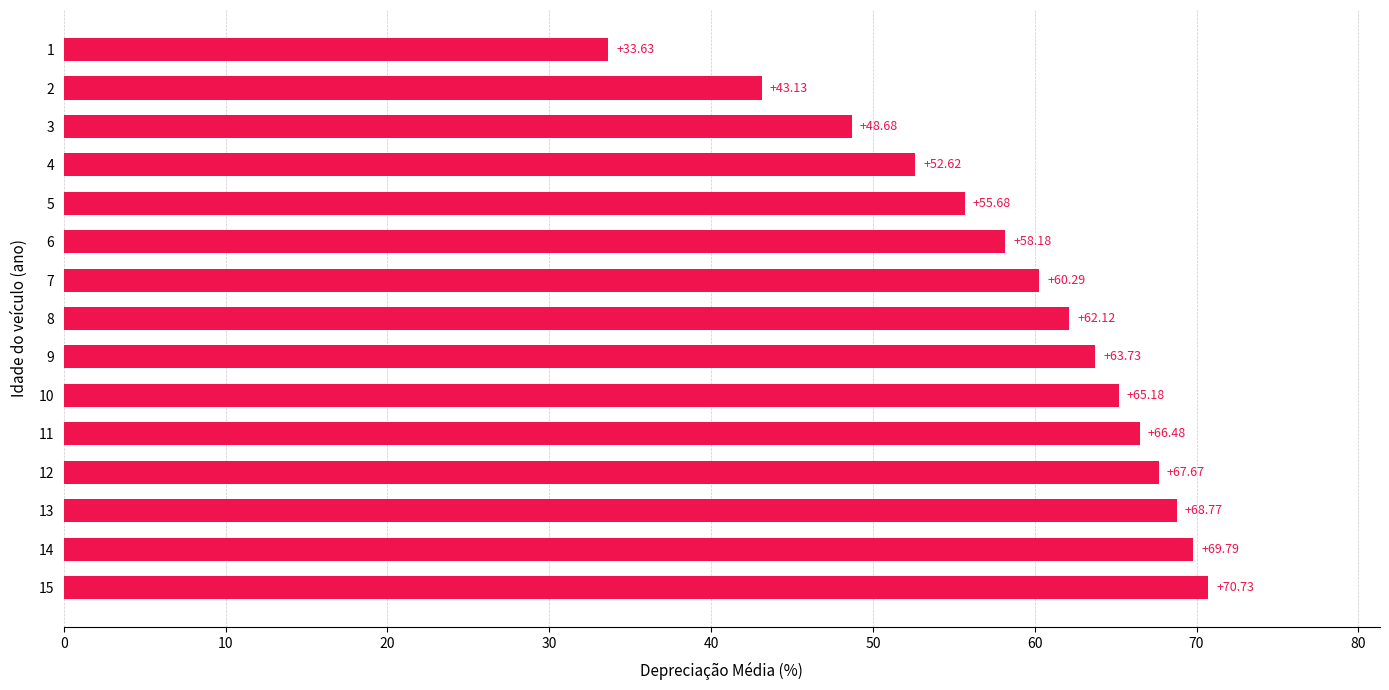

At which category does the chart reach its peak across all series?

15